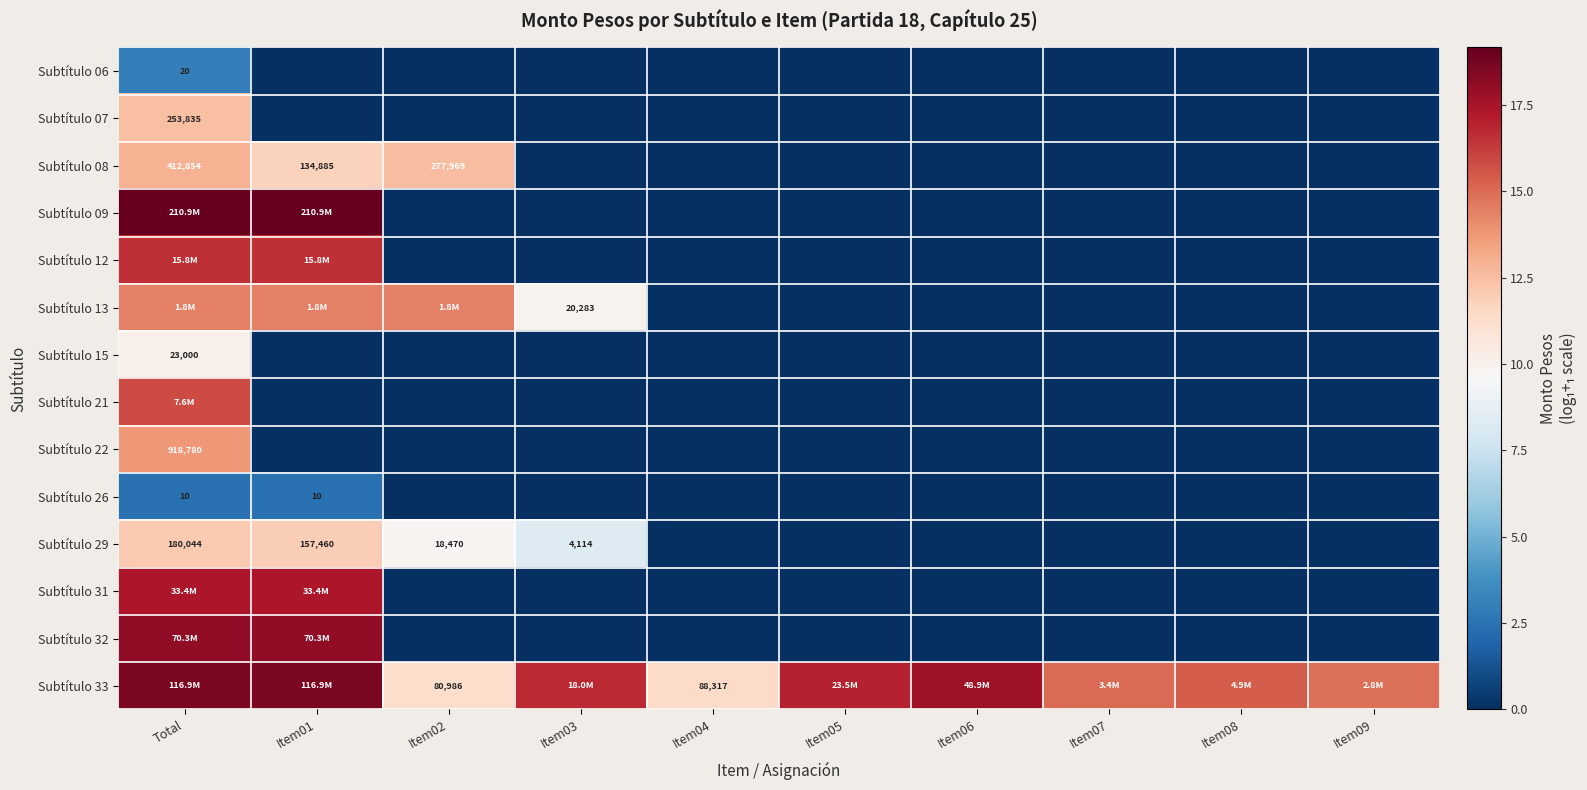

The value of Subtítulo 07 at Item01 is 0.0. True or false?

True